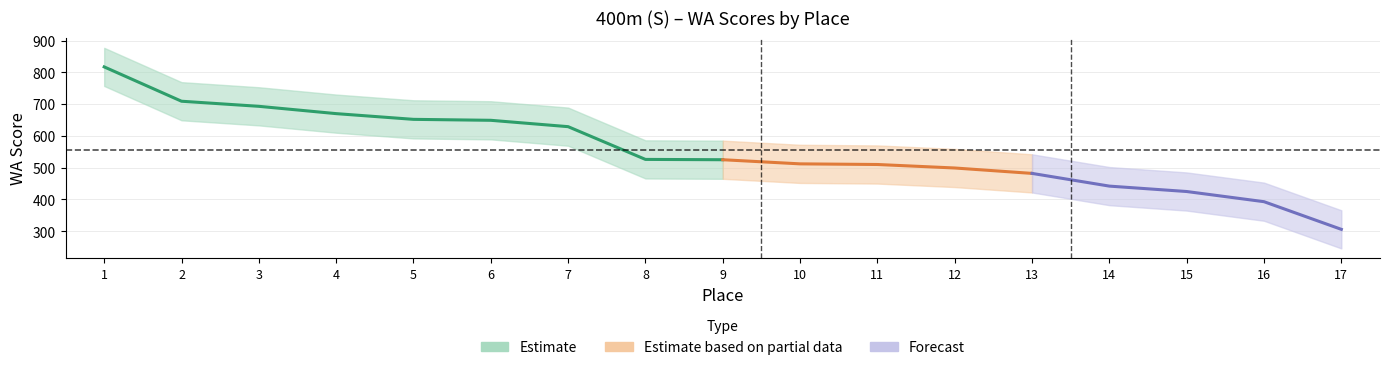

Reading left to right, extract all data points from this chart.

817	709	693	670	652	649	629	526	525	512	510	499	482	442	425	393	306